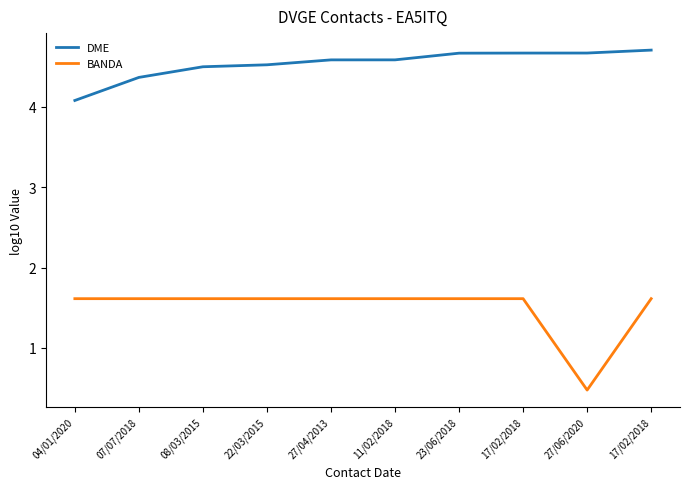

What are all the series names shown in the legend?

DME, BANDA